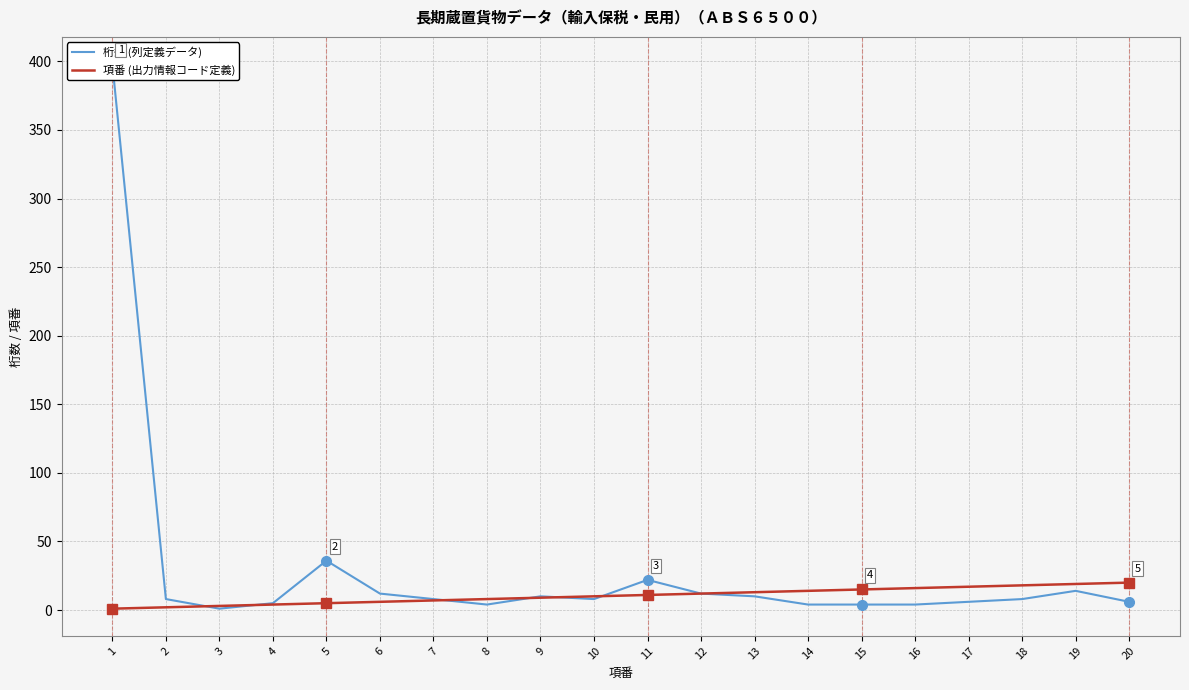

Where is the first local maximum for 桁数 (列定義データ)?

5